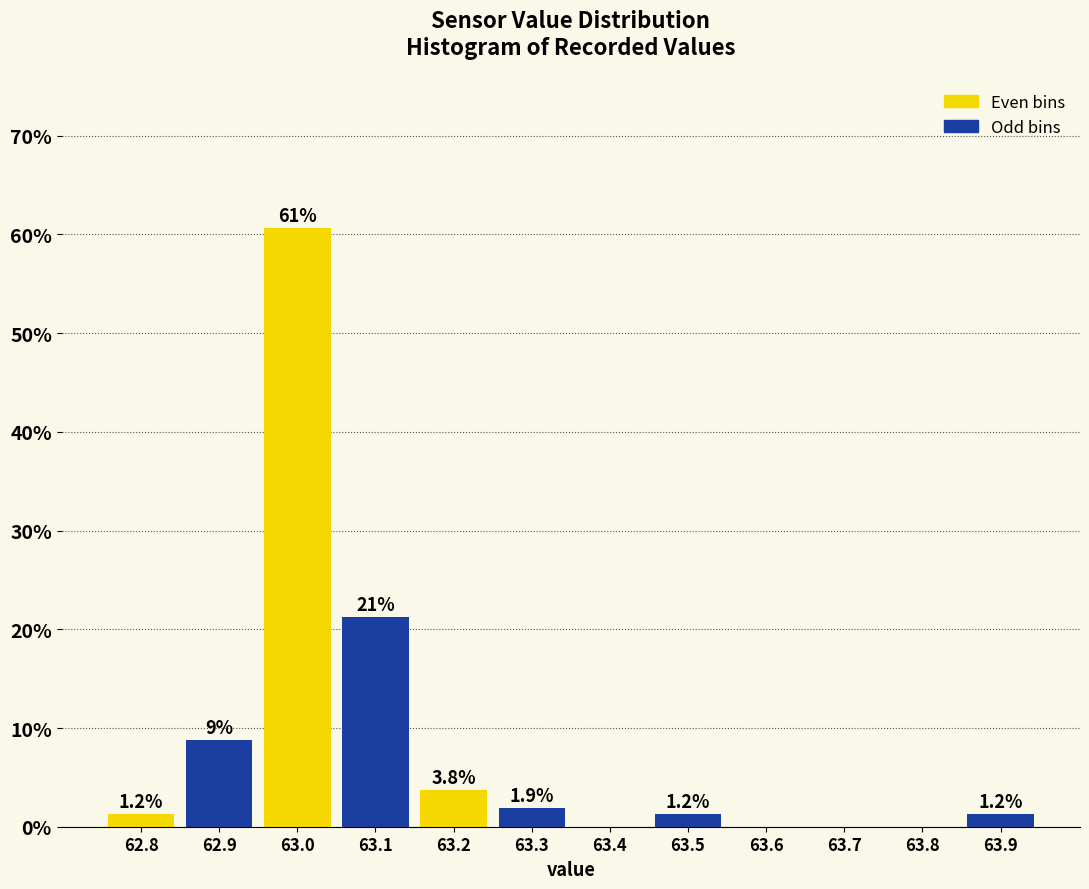

Over which range of the x-axis is the bar tallest?

62.95 to 63.05